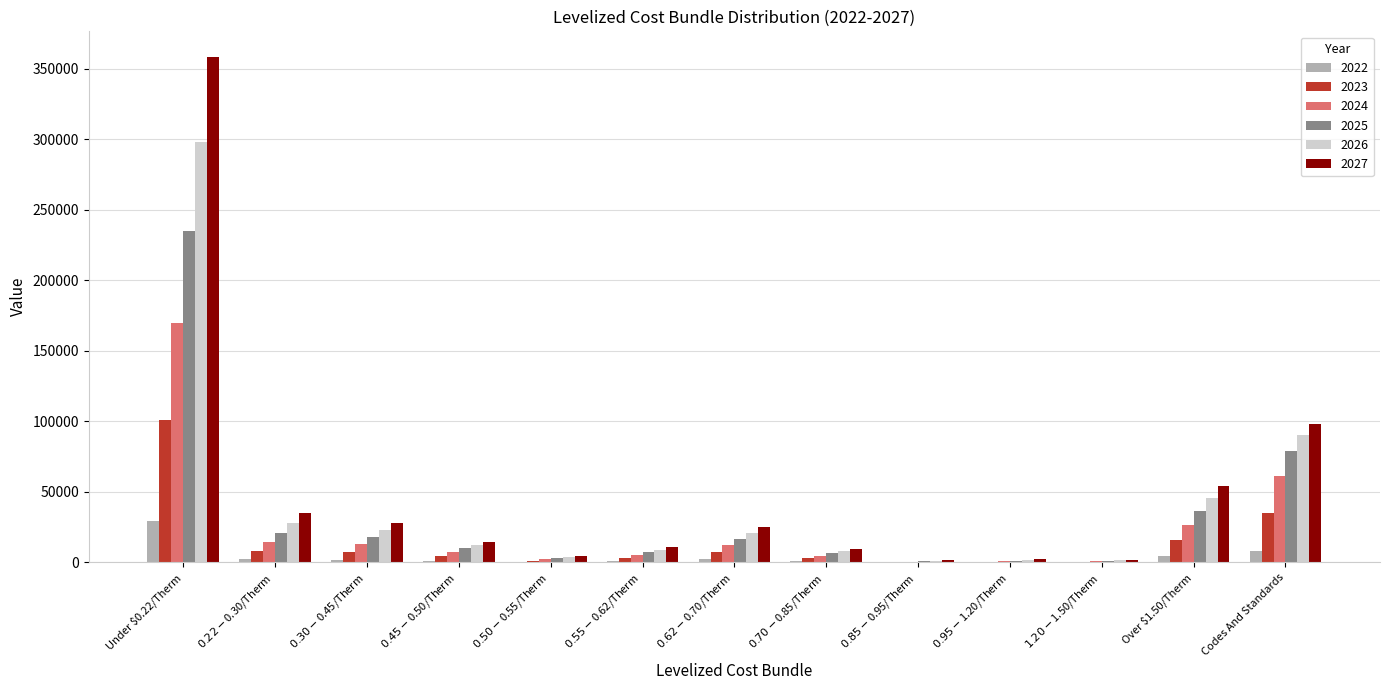

Is it true that 2025 equals 103970.4 at Under $0.22/Therm?

False